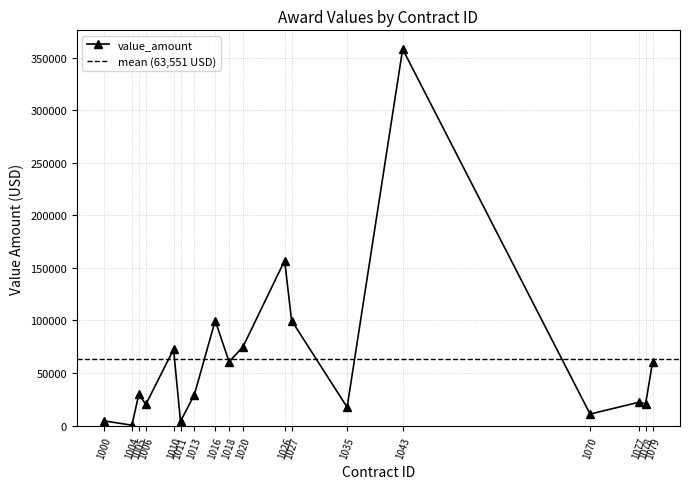

What is the value of the value_amount point at the 18th from the left?

60407.0